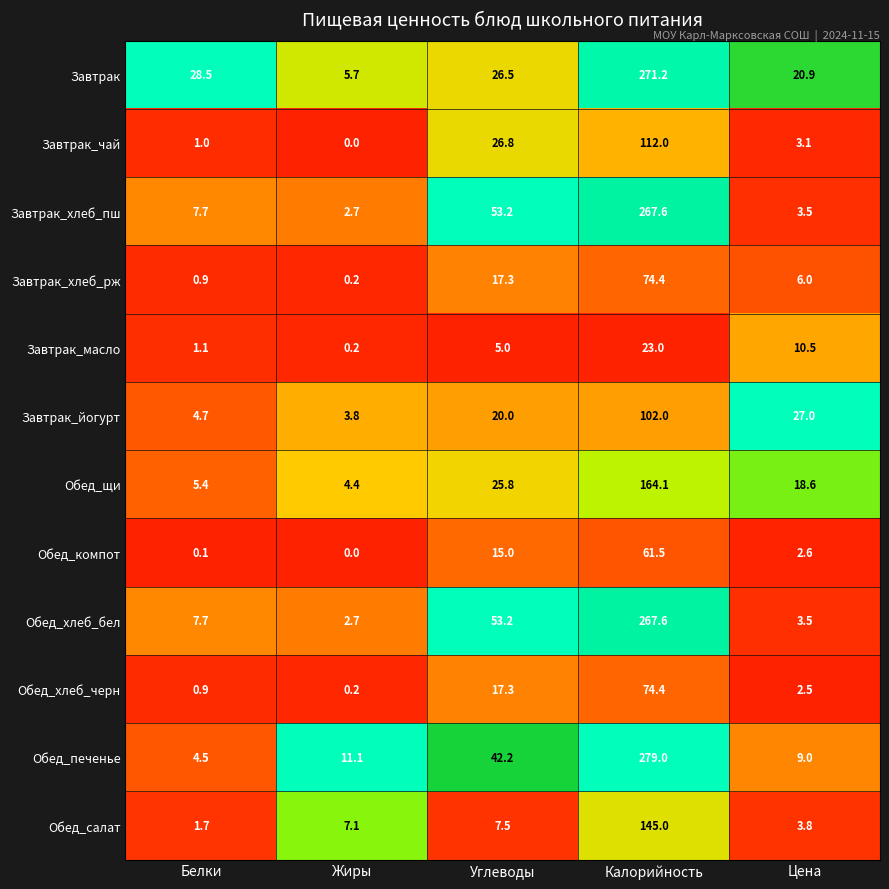

What is the spread (max minus min) of values at Углеводы?

48.2